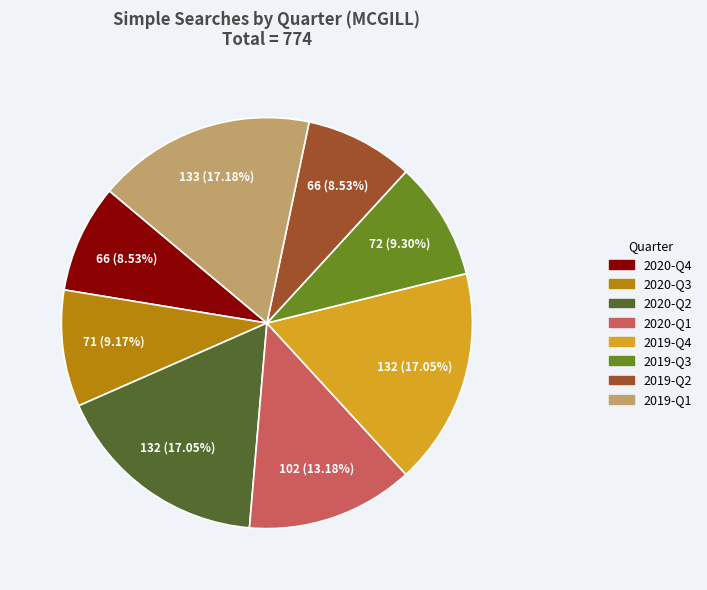

To the nearest percent, what is the difference between the largest and smallest slice percentages?

9%